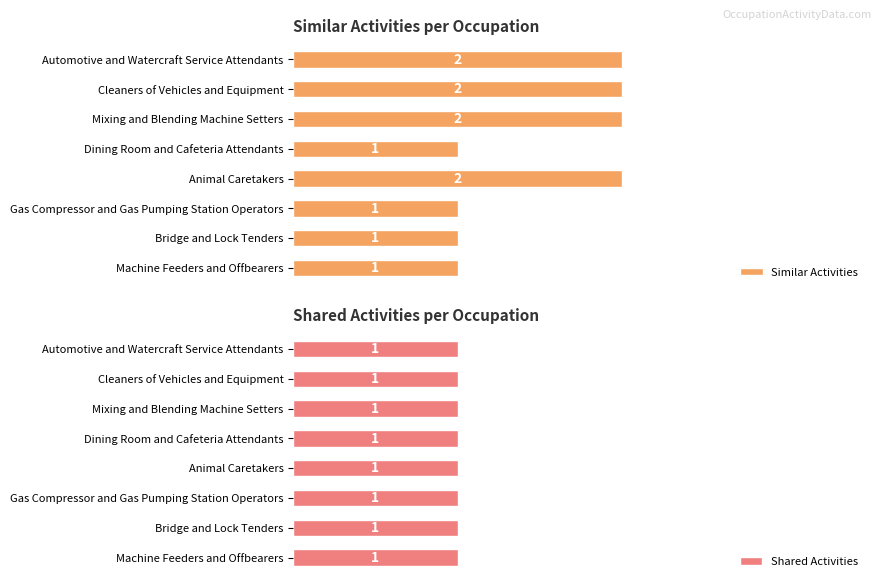

At 0.0, list the series in order from largest to smallest.

Similar Activities, Shared Activities